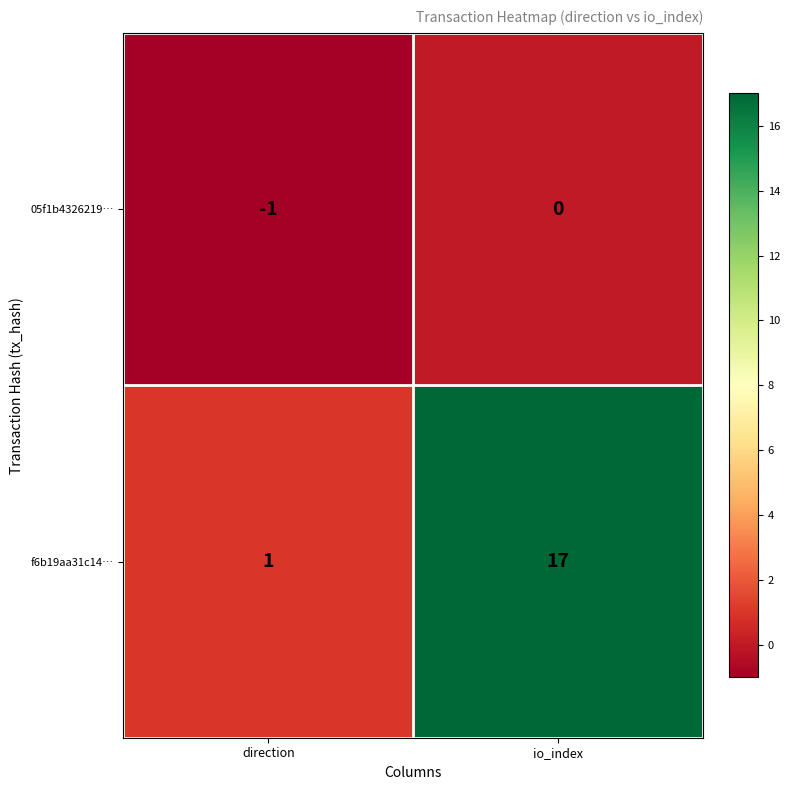

Where is 05f1b4326219… nearest to the value 0?

io_index